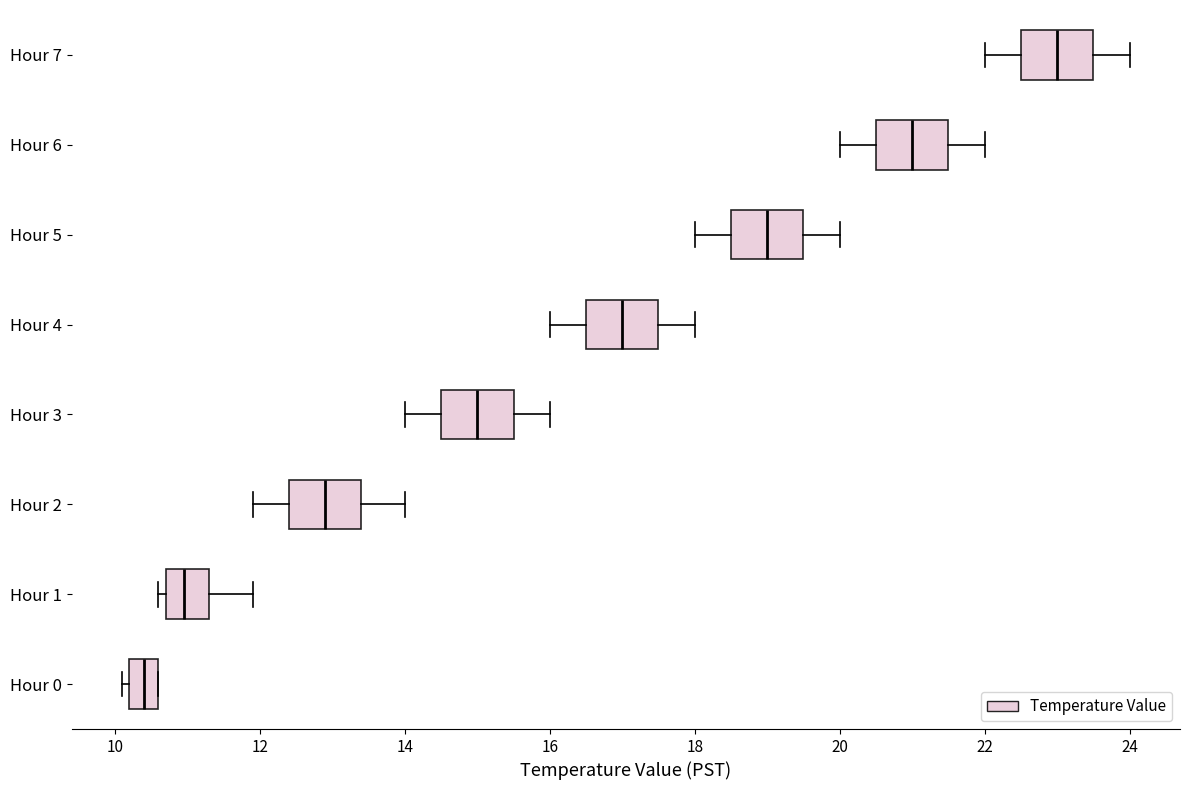

Reading bottom to top, transcribe this box plot: for each box, give where its median line is, the range the box spans, and where its two whiskers end, as read against the x-axis. The values are not printed on the chart, so give them approximately, as read against the axis.

Hour 0: median 10.4, box 10.2 to 10.6, whiskers 10.2 (just left of the box's left edge) to 10.6
Hour 1: median 11.0, box 10.8 to 11.4, whiskers 10.6 to 12.0
Hour 2: median 13.0, box 12.4 to 13.4, whiskers 12.0 to 14.0
Hour 3: median 15.0, box 14.6 to 15.6, whiskers 14.0 to 16.0
Hour 4: median 17.0, box 16.6 to 17.6, whiskers 16.0 to 18.0
Hour 5: median 19.0, box 18.6 to 19.6, whiskers 18.0 to 20.0
Hour 6: median 21.0, box 20.6 to 21.6, whiskers 20.0 to 22.0
Hour 7: median 23.0, box 22.6 to 23.6, whiskers 22.0 to 24.0